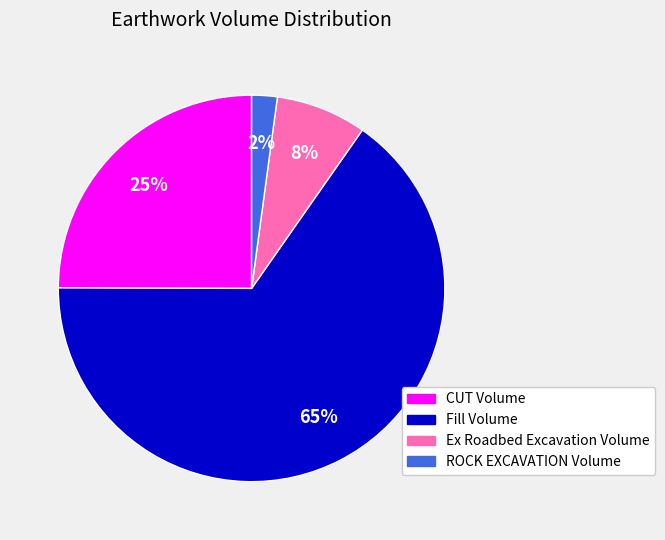

How many slices are in this pie chart?

4